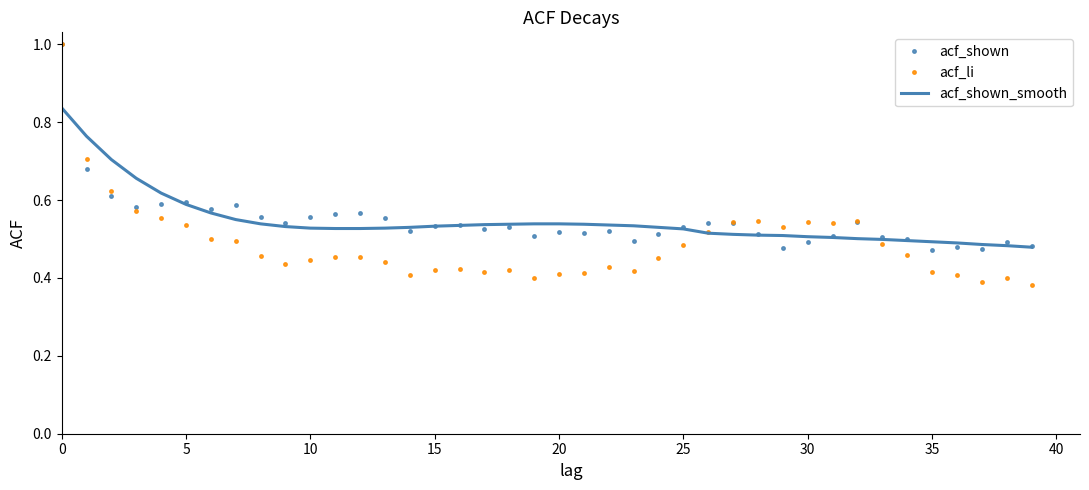

Which series has the largest range (max minus min)?

acf_li